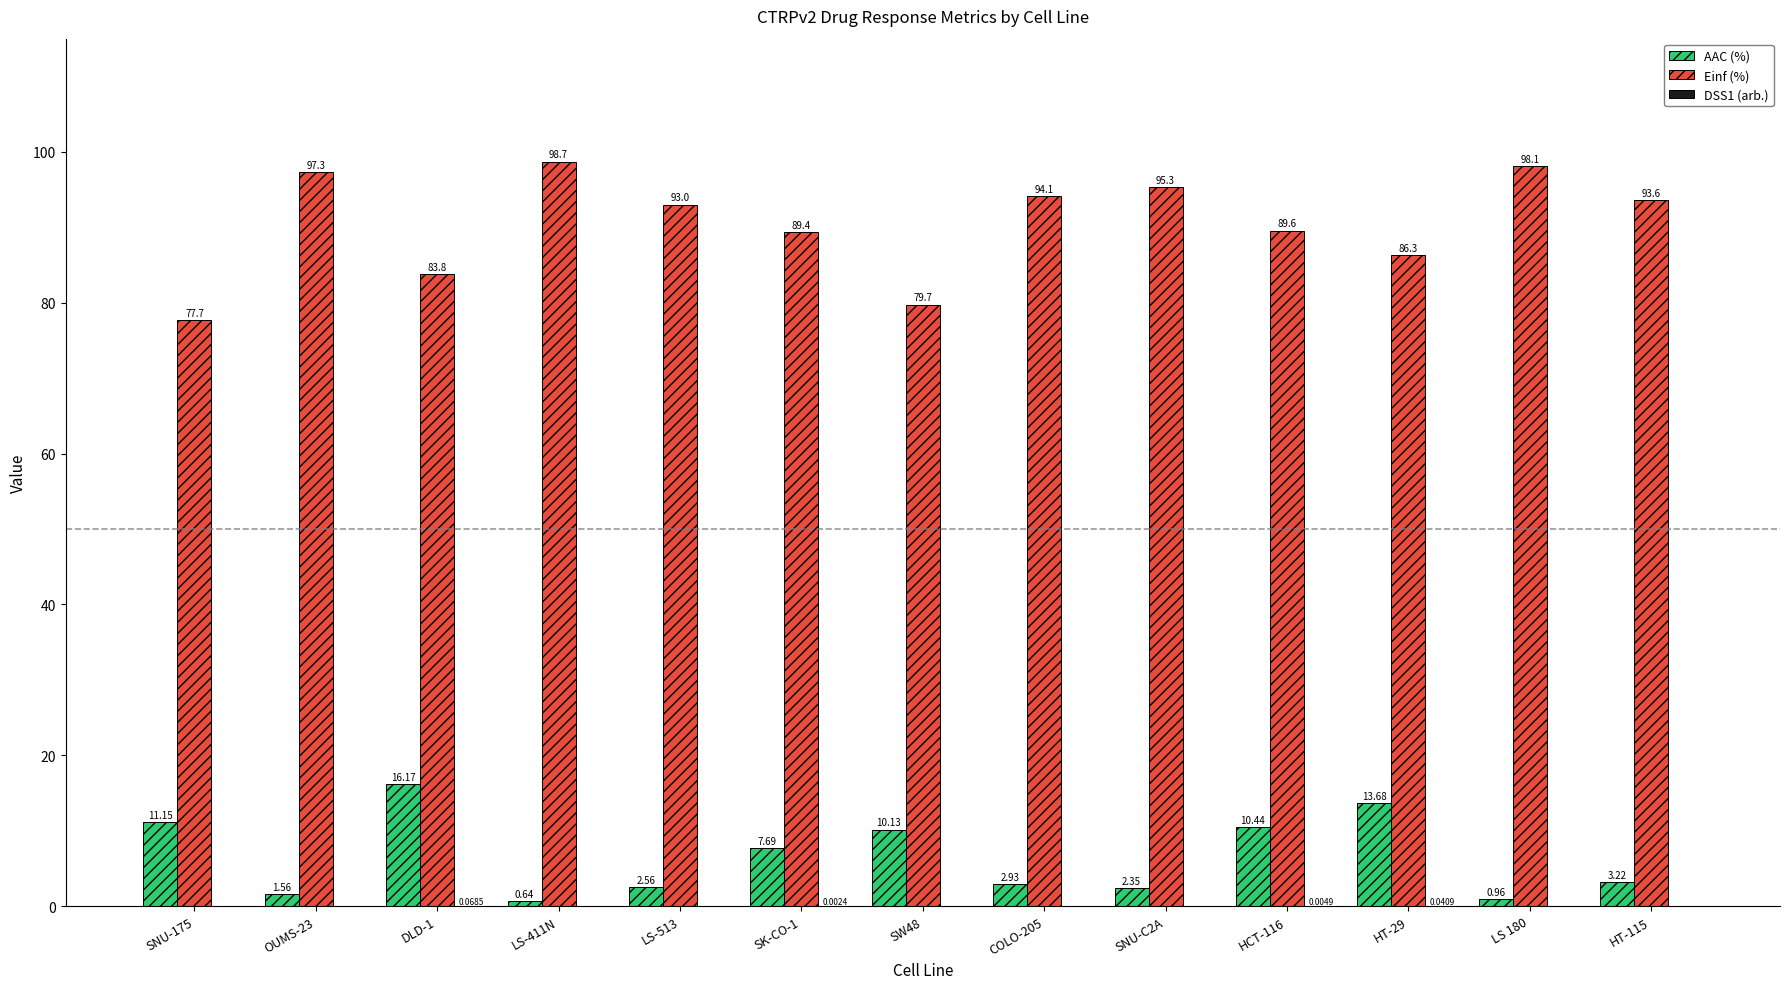

Is the value of Einf (%) at HT-29 greater than the value of AAC (%) at HCT-116?

Yes